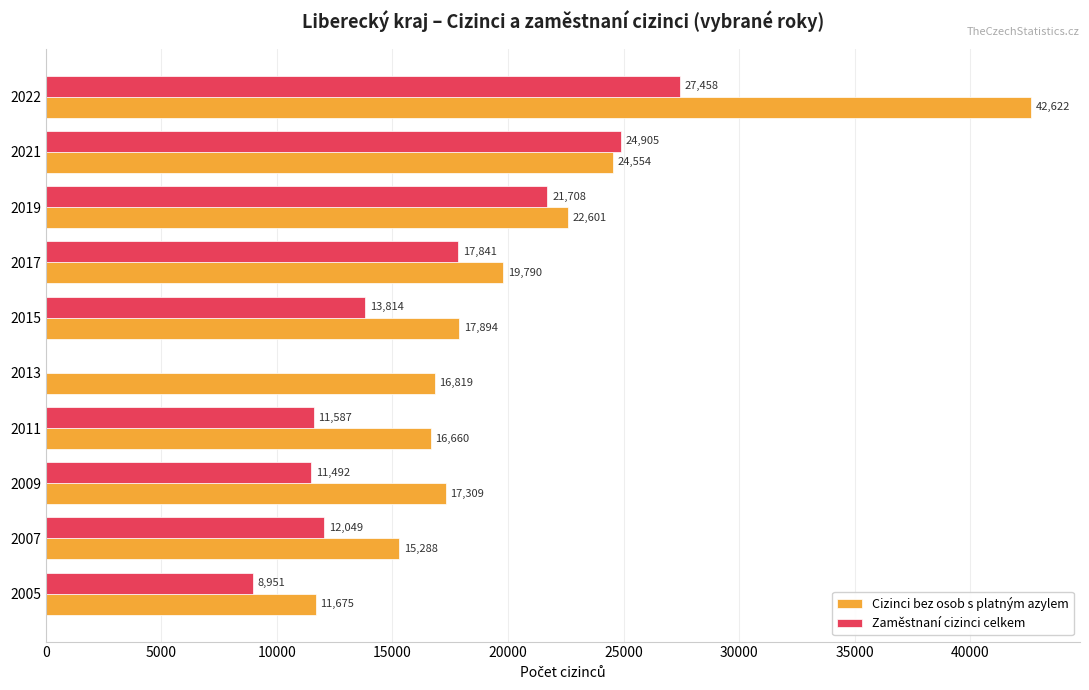

Which label corresponds to the largest value in the chart?

2022